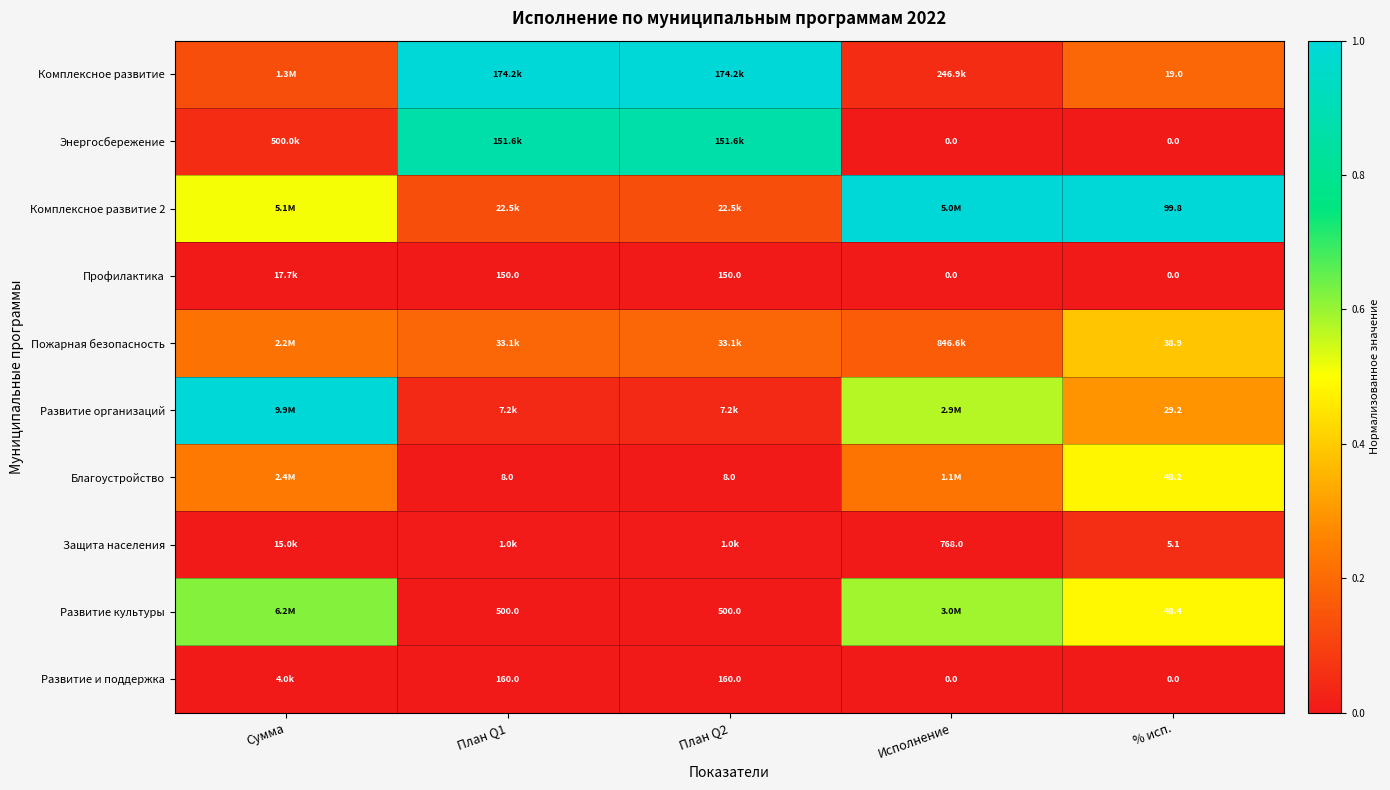

At how many categories does at least one series exceed 0?

5